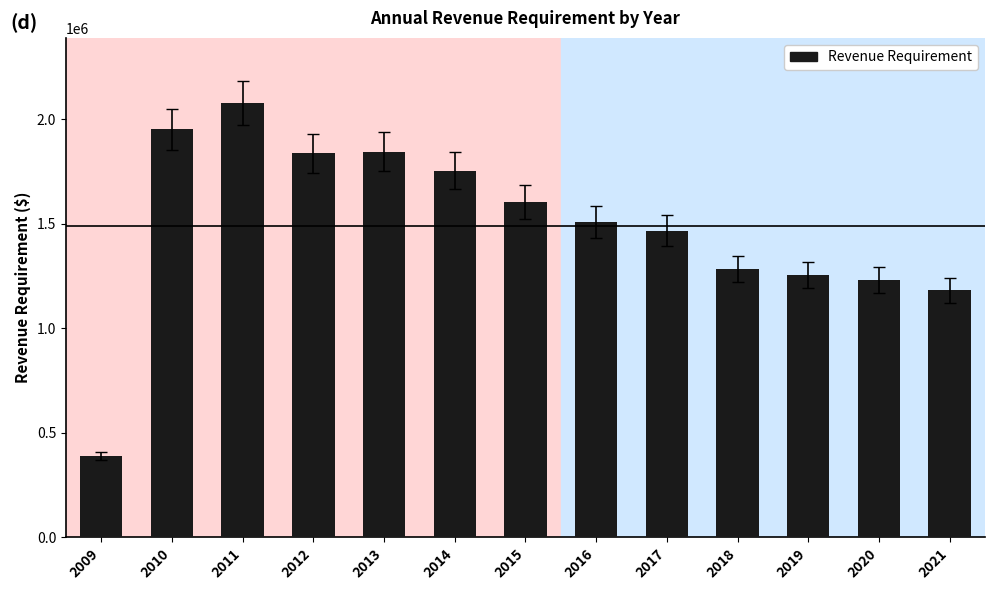

What is the sum of all values?

19388322.9